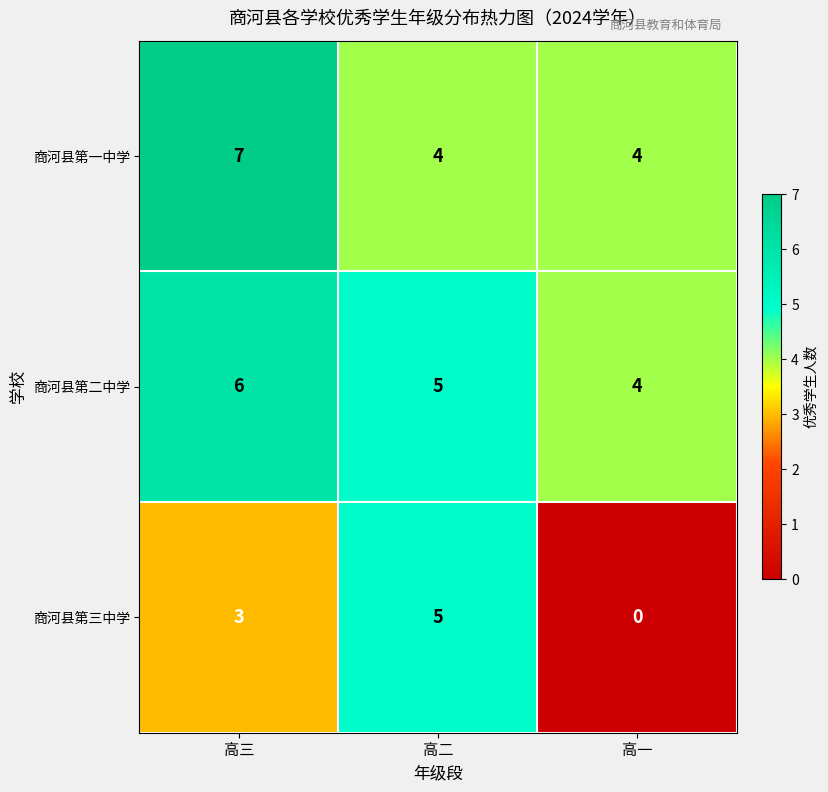

How many values in the 商河县第二中学 series are below 5?

1